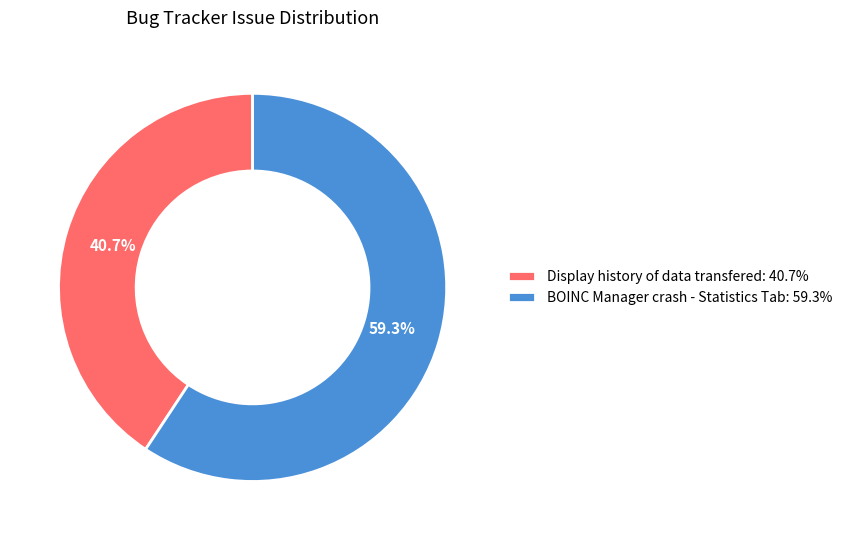

Is it true that BOINC Manager crash - Statistics Tab is 59% of the pie?

True